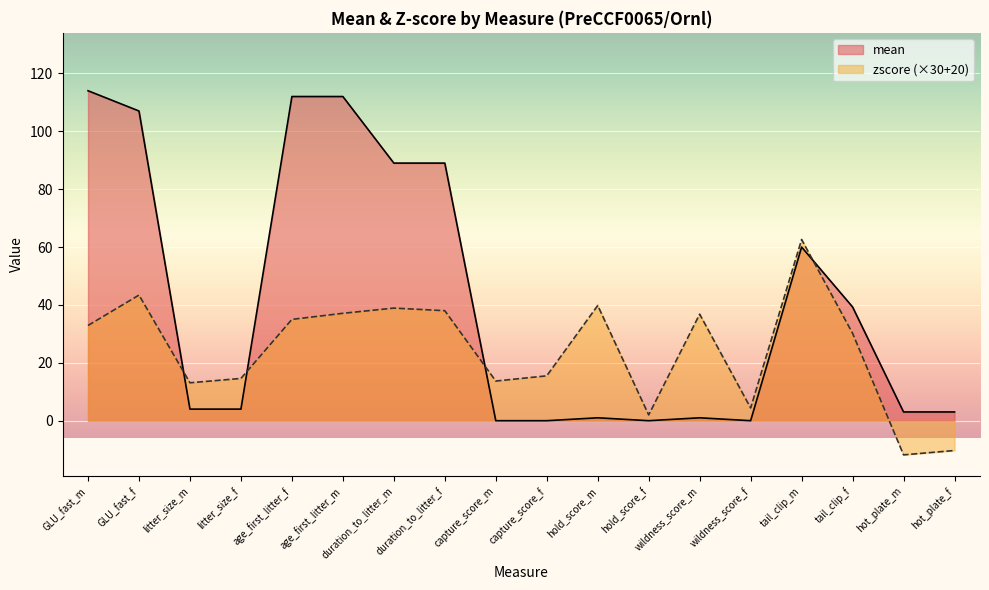

What is the lowest value of the zscore series?

-11.8